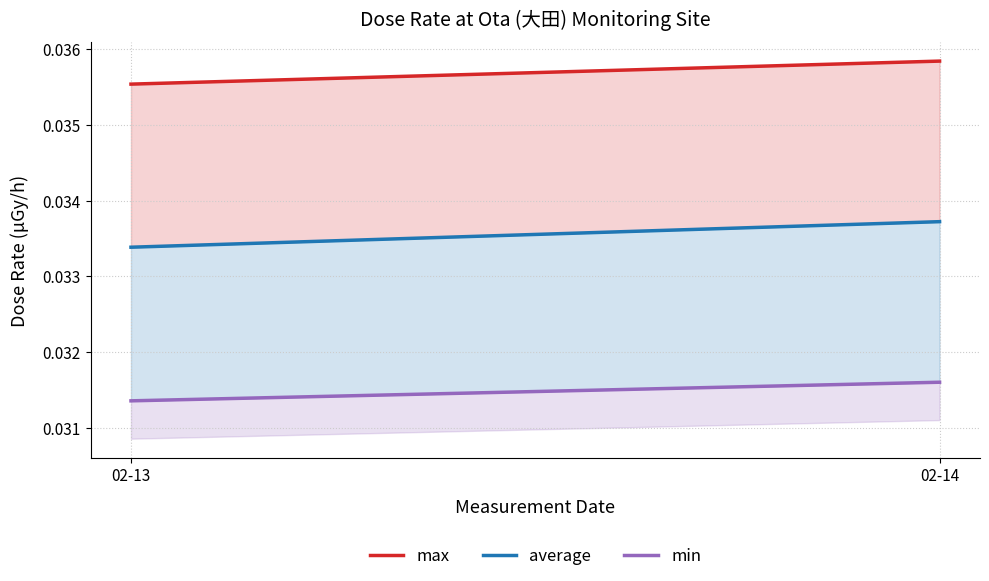

Rank the series by their maximum value, from lowest to highest.

min, average, max